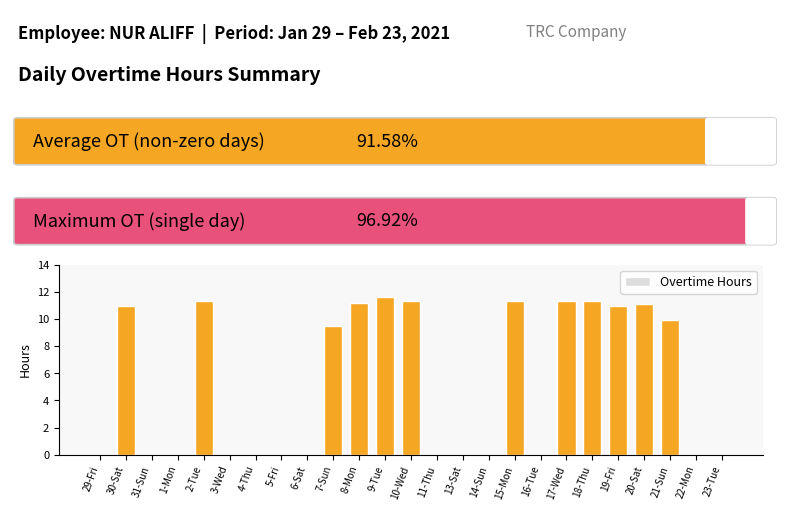

What is the sum of all values?

131.9